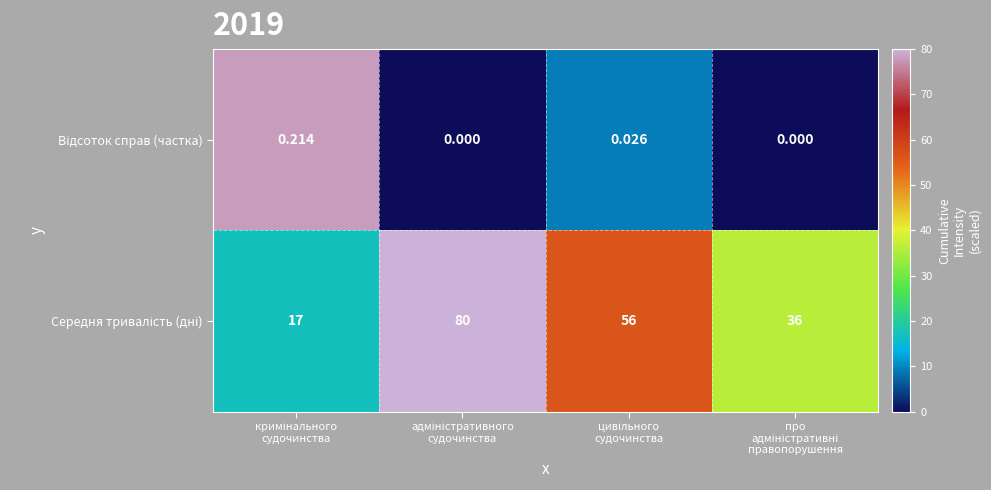

What is the maximum value shown in the chart?

80.0